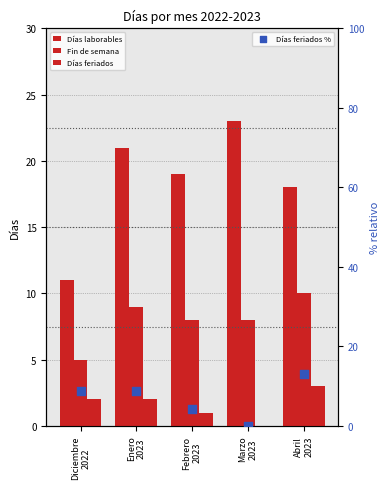

Is the value of Días feriados at Febrero
2023 greater than the value of Fin de semana at Abril
2023?

No